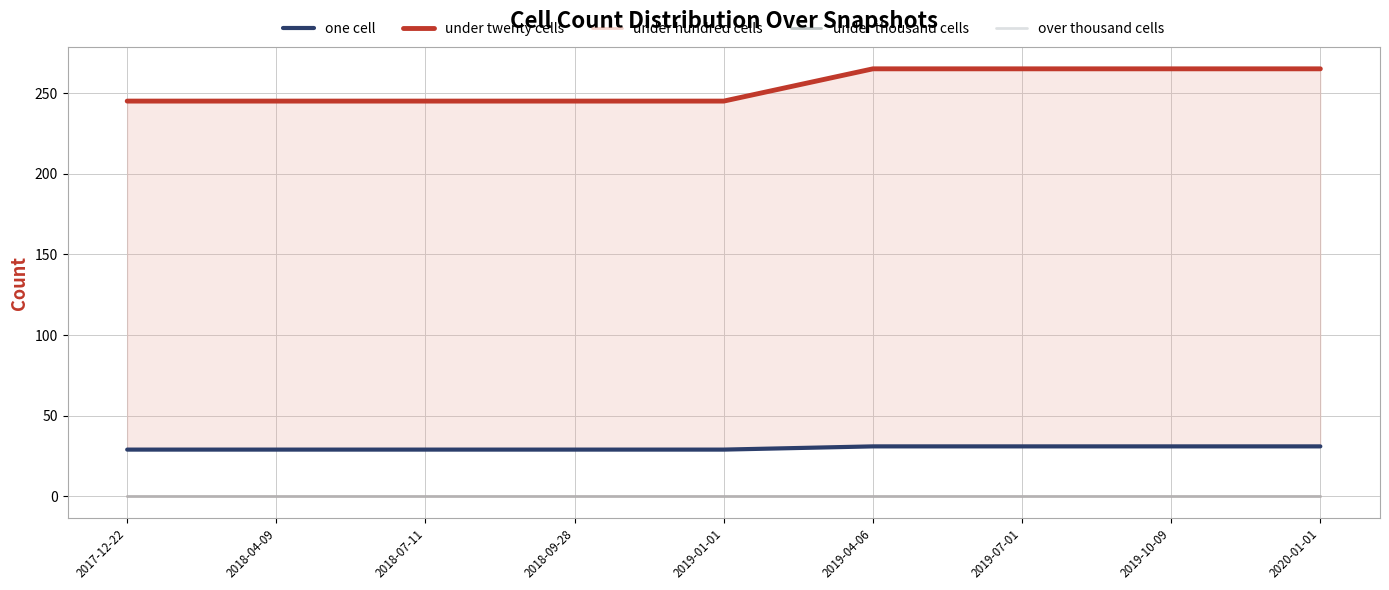

Count the under twenty cells values in the range 245 to 265.

9